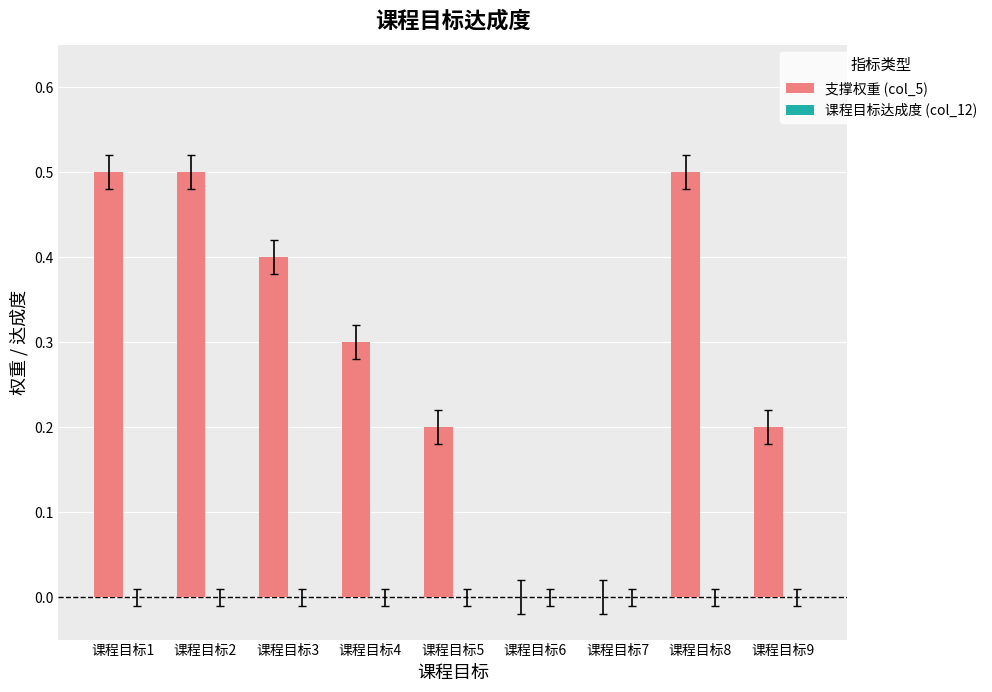

What is the greatest value displayed?

0.5